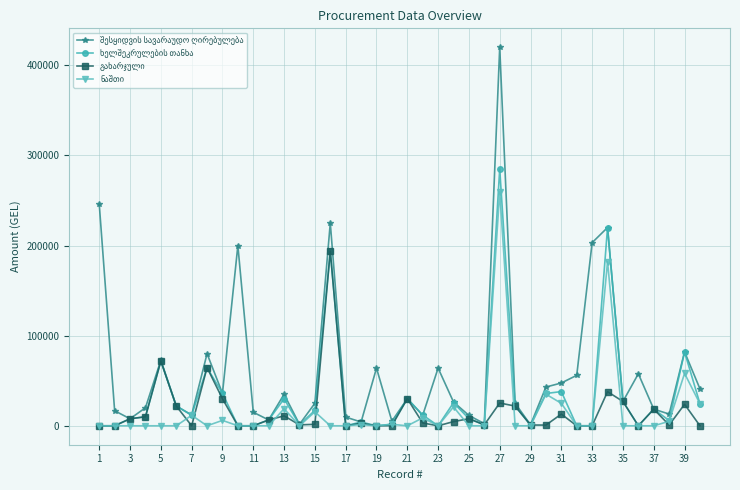

What is the spread (max minus min) of values at 11?

15000.0